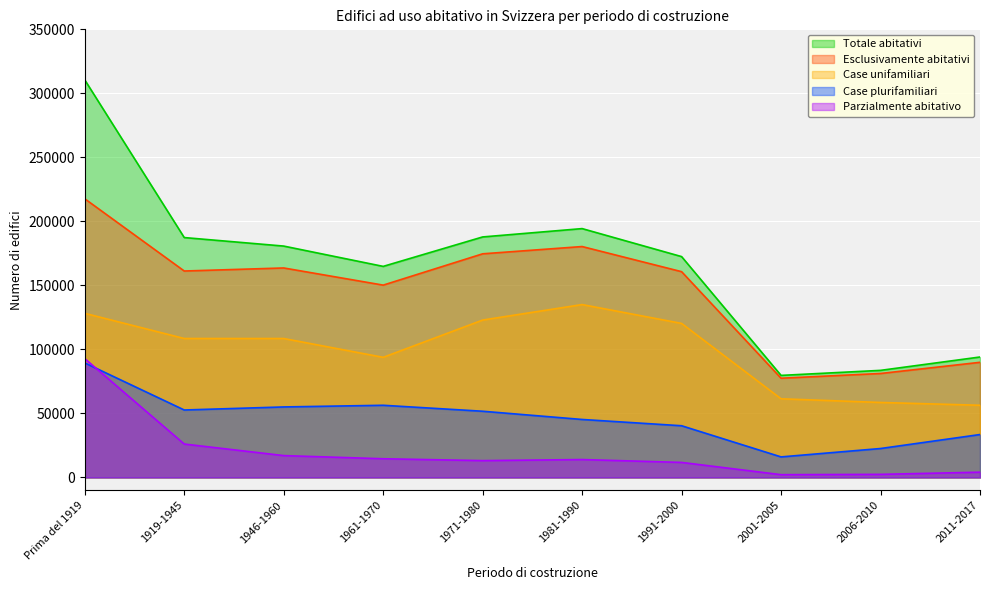

True or false: Esclusivamente abitativi has a value of 81217 at 2006-2010.

True